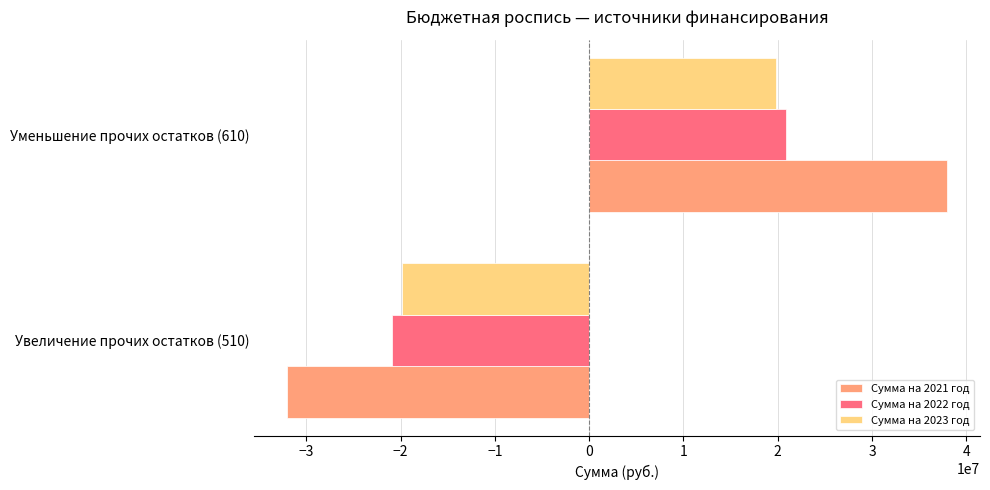

At which label is Сумма на 2022 год closest to 0?

Увеличение прочих остатков (510)